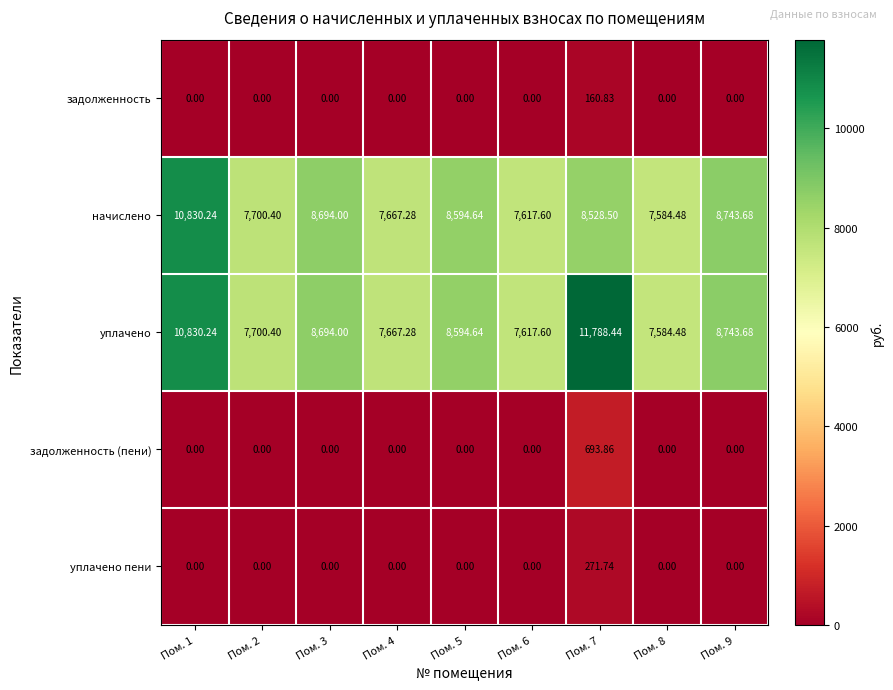

How many values in задолженность are above zero?

1